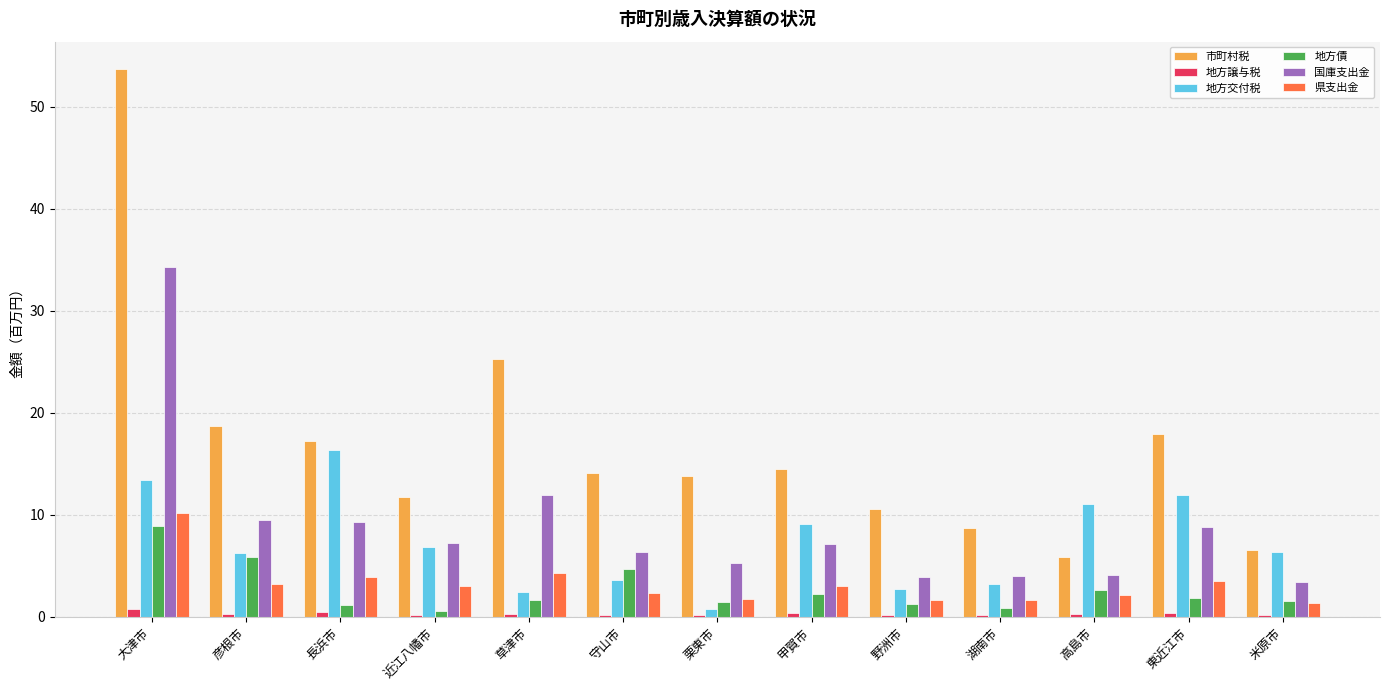

What is the sum of the 国庫支出金 values at 草津市 and 守山市?

18.4